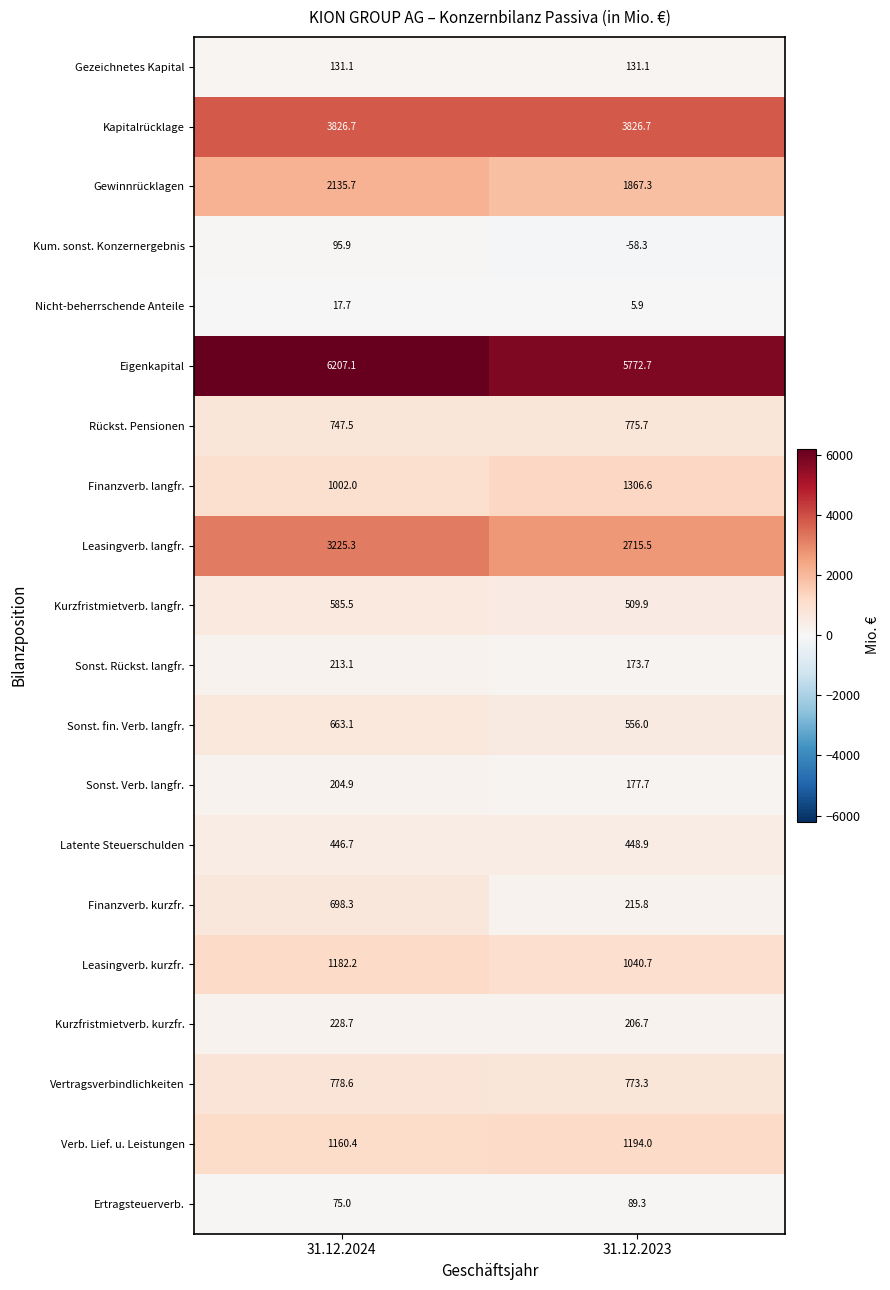

Count the number of data series in this chart.

20